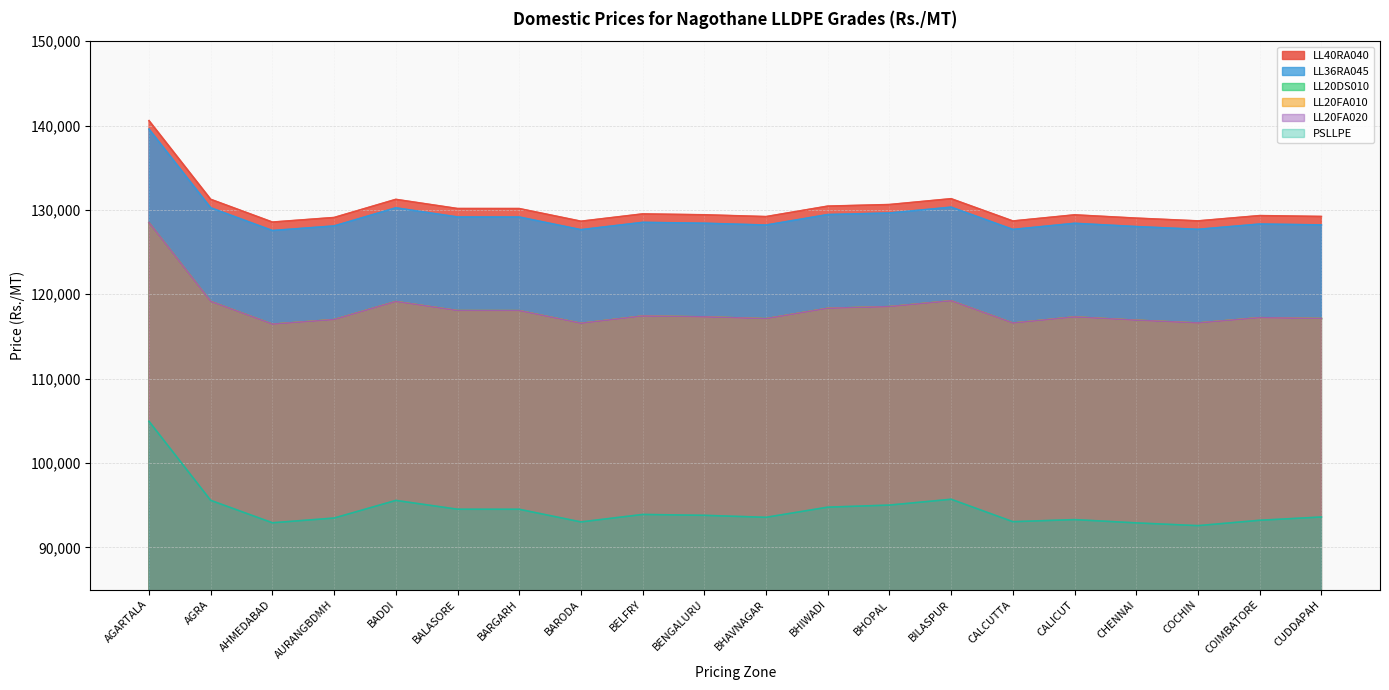

At COIMBATORE, list the series in order from smallest to largest.

PSLLPE, LL20DS010, LL20FA010, LL20FA020, LL40RA040, LL36RA045